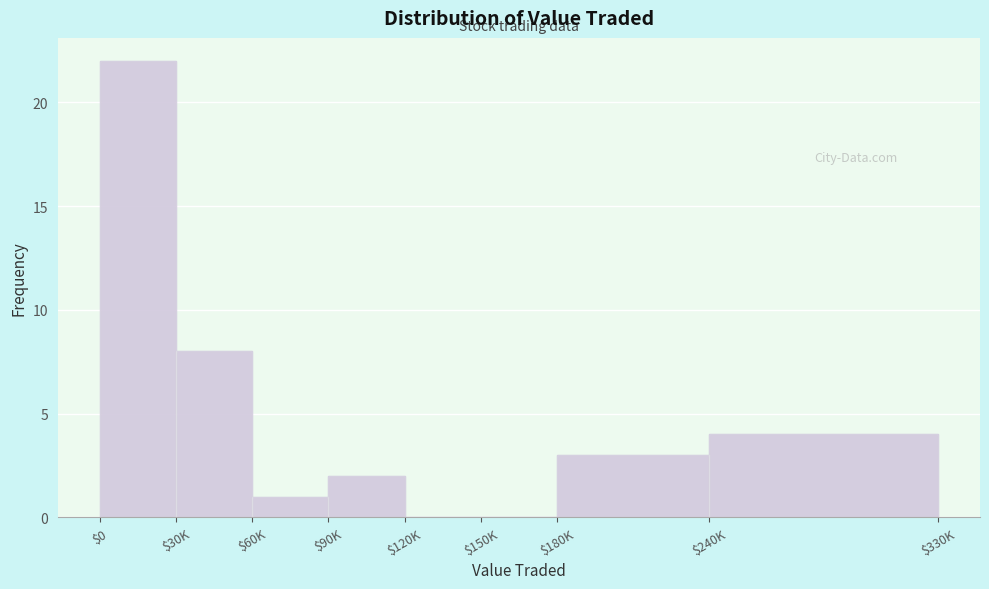

What is the maximum value shown in the chart?

22